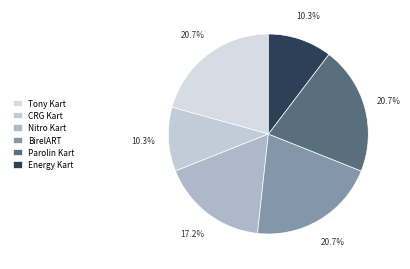

How many segments does this pie chart have?

6